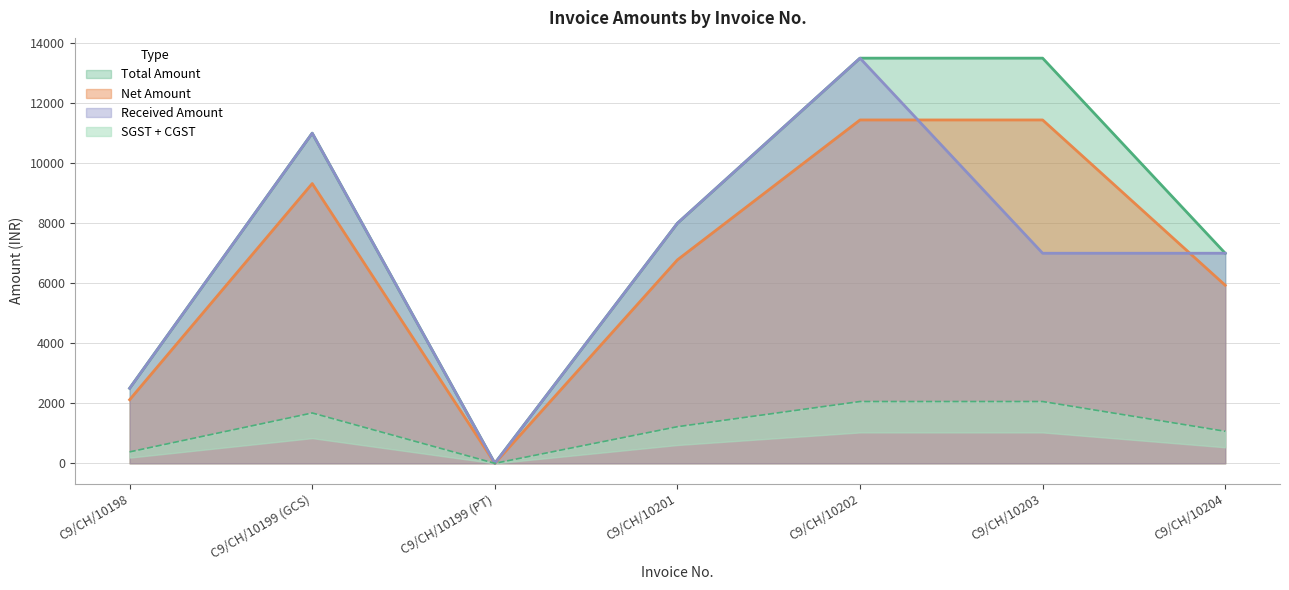

Is it true that SGST equals 381.4 at C9/CH/10198?

True